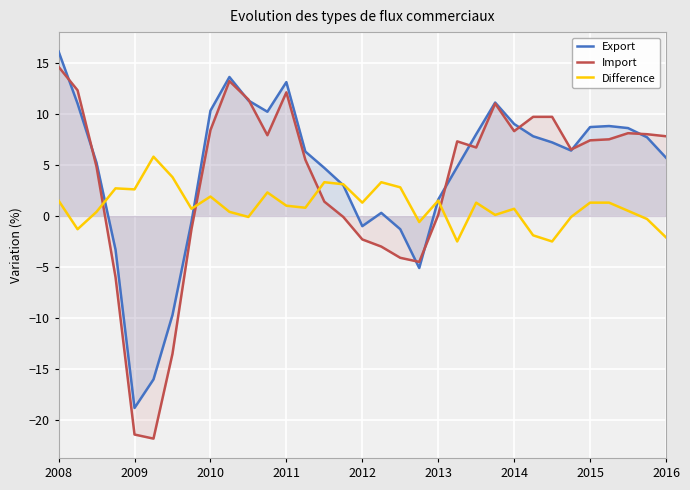

How many values in the Export series exceed 6?

18